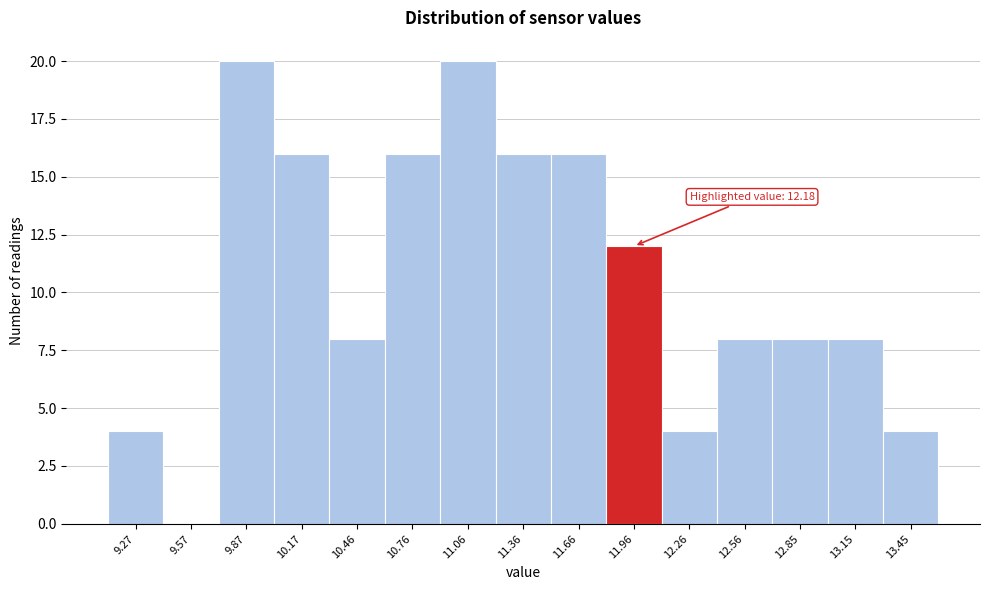

Reading left to right, extract all data points from this chart.

9.27=4	9.57=0	9.87=20	10.17=16	10.46=8	10.76=16	11.06=20	11.36=16	11.66=16	11.96=12	12.26=4	12.56=8	12.85=8	13.15=8	13.45=4